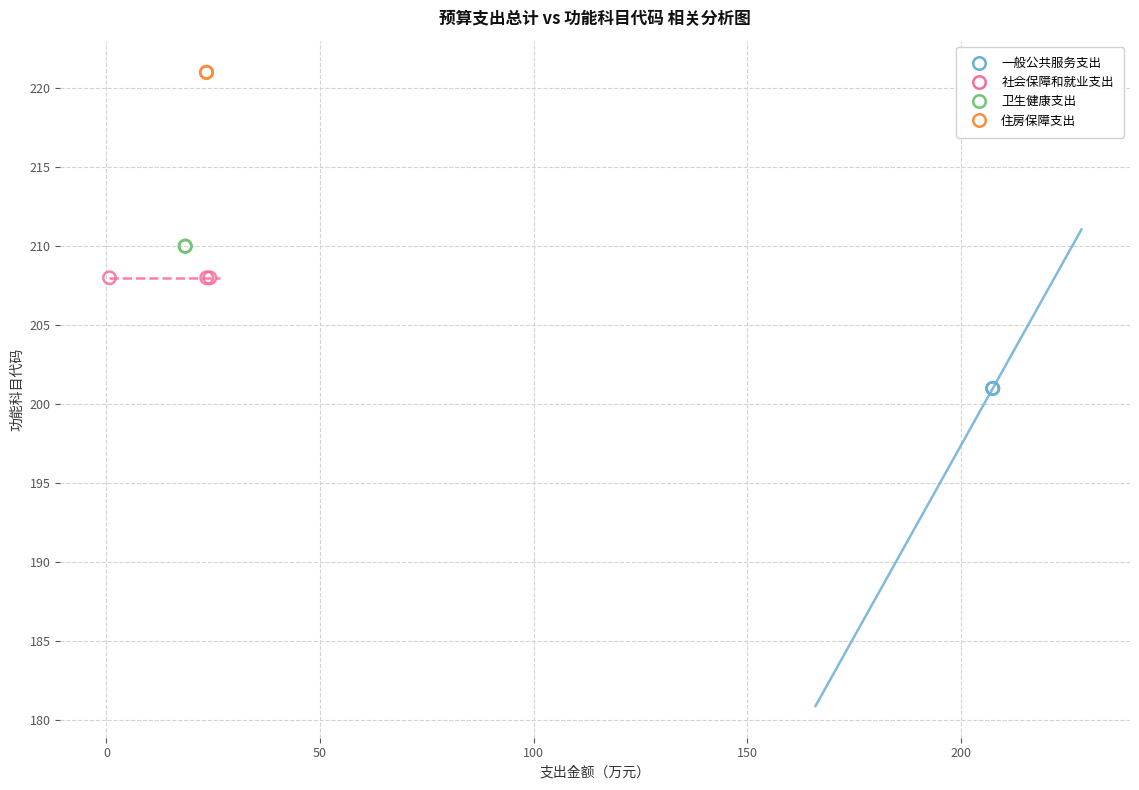

What are all the series names shown in the legend?

一般公共服务支出, 社会保障和就业支出, 卫生健康支出, 住房保障支出